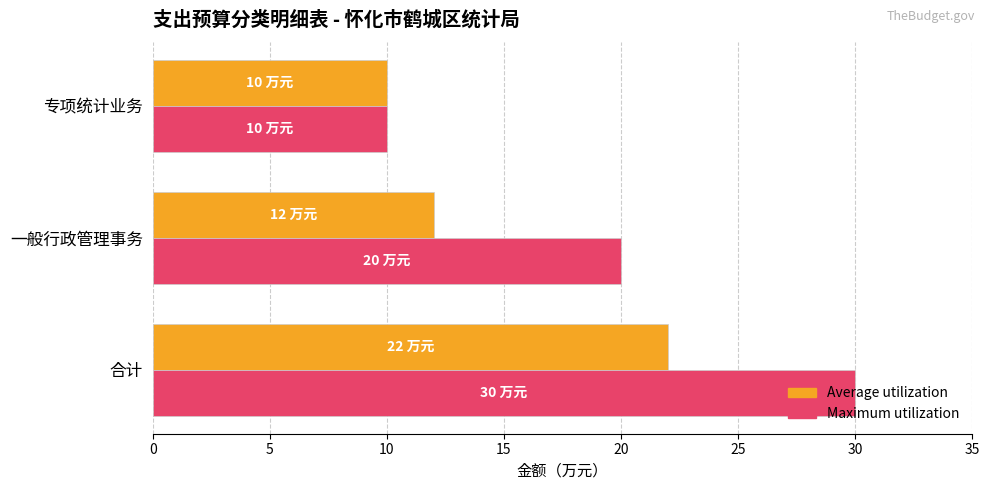

What is the difference between the maximum and minimum values in the Average utilization series?

12